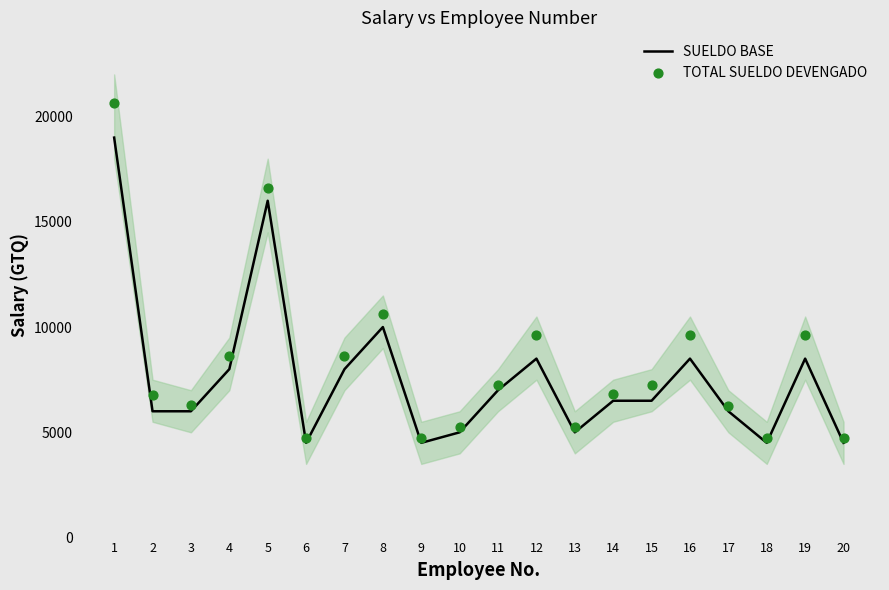

Is the value of TOTAL SUELDO DEVENGADO at 9 greater than the value of SUELDO BASE at 17?

No